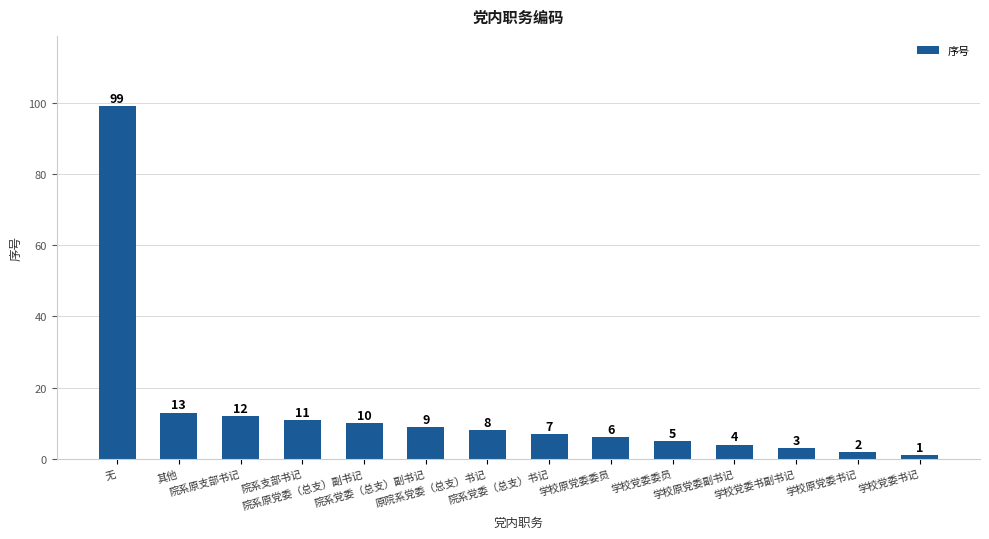

Reading left to right, list all the values displayed in this chart.

99	13	12	11	10	9	8	7	6	5	4	3	2	1